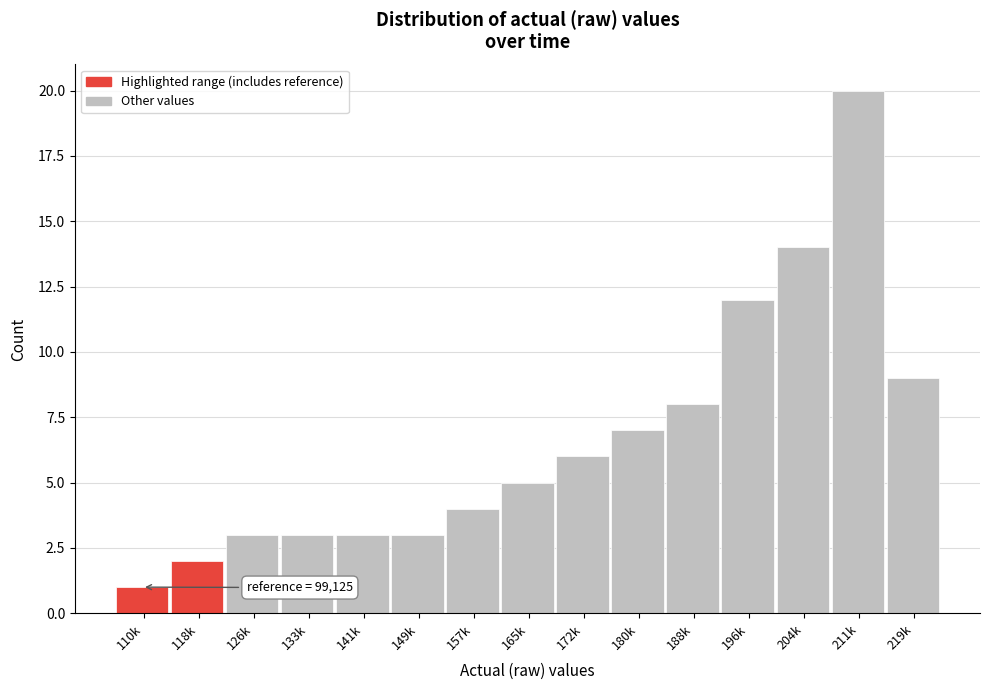

Reading right to left, what are all the values shown in this chart?

219k=9	211k=20	204k=14	196k=12	188k=8	180k=7	172k=6	165k=5	157k=4	149k=3	141k=3	133k=3	126k=3	118k=2	110k=1